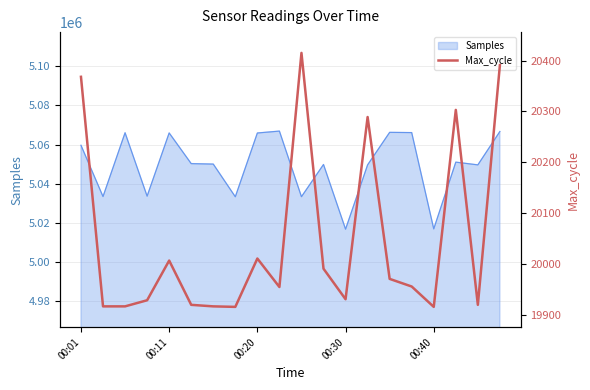

Reading left to right, extract all data points from this chart.

20368	19917	19917	19929	20007	19920	19917	19916	20011	19955	20415	19991	19931	20289	19971	19956	19916	20303	19920	20391